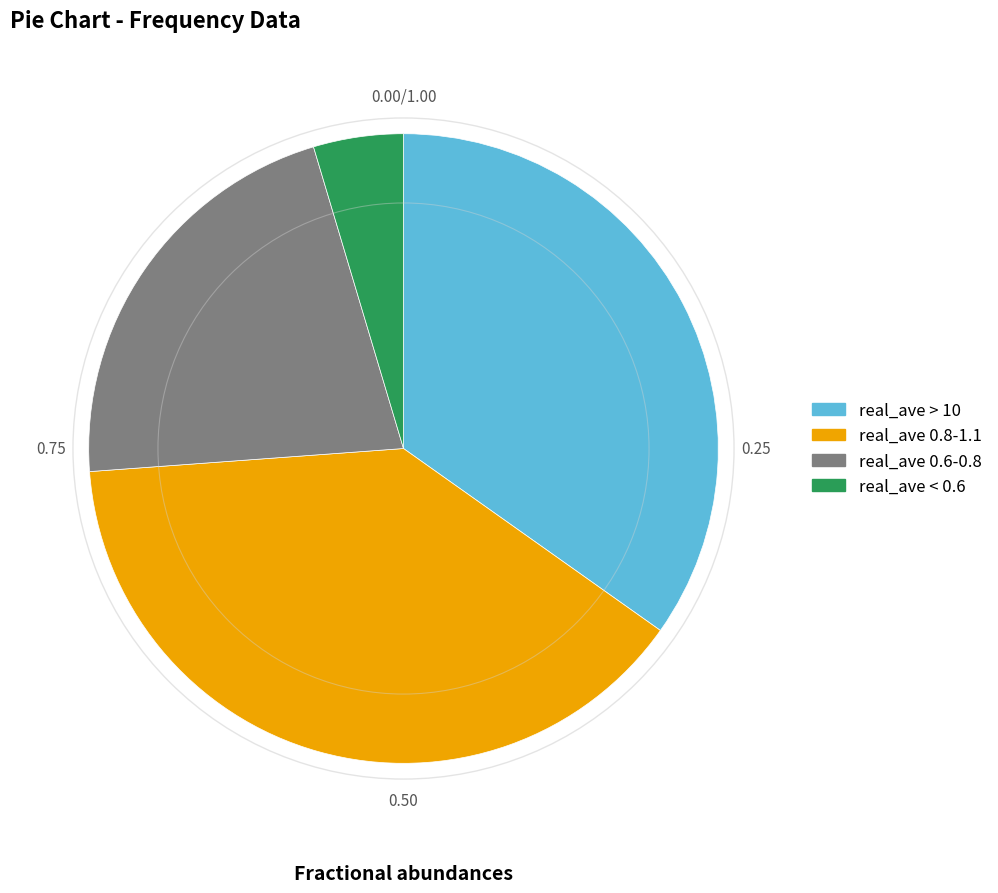

Between real_ave < 0.6 and real_ave > 10, which is larger?

real_ave > 10